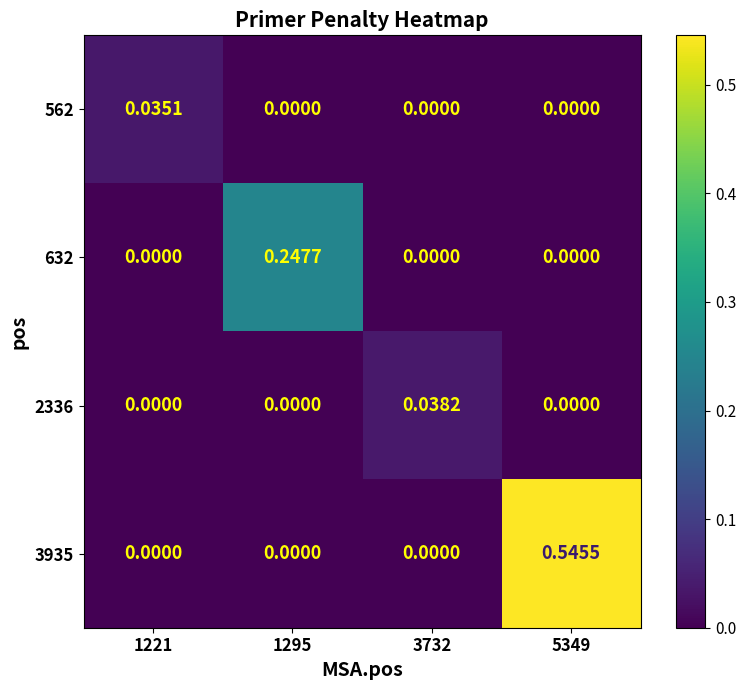

Is the value of 2336 at 3732 greater than the value of 632 at 5349?

Yes